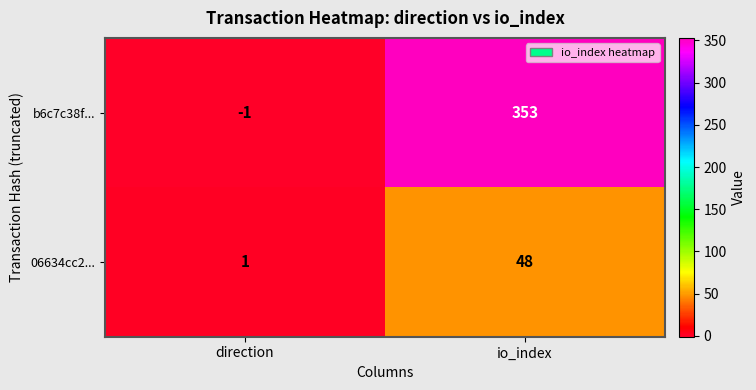

What is the difference between the highest and lowest values at direction?

2